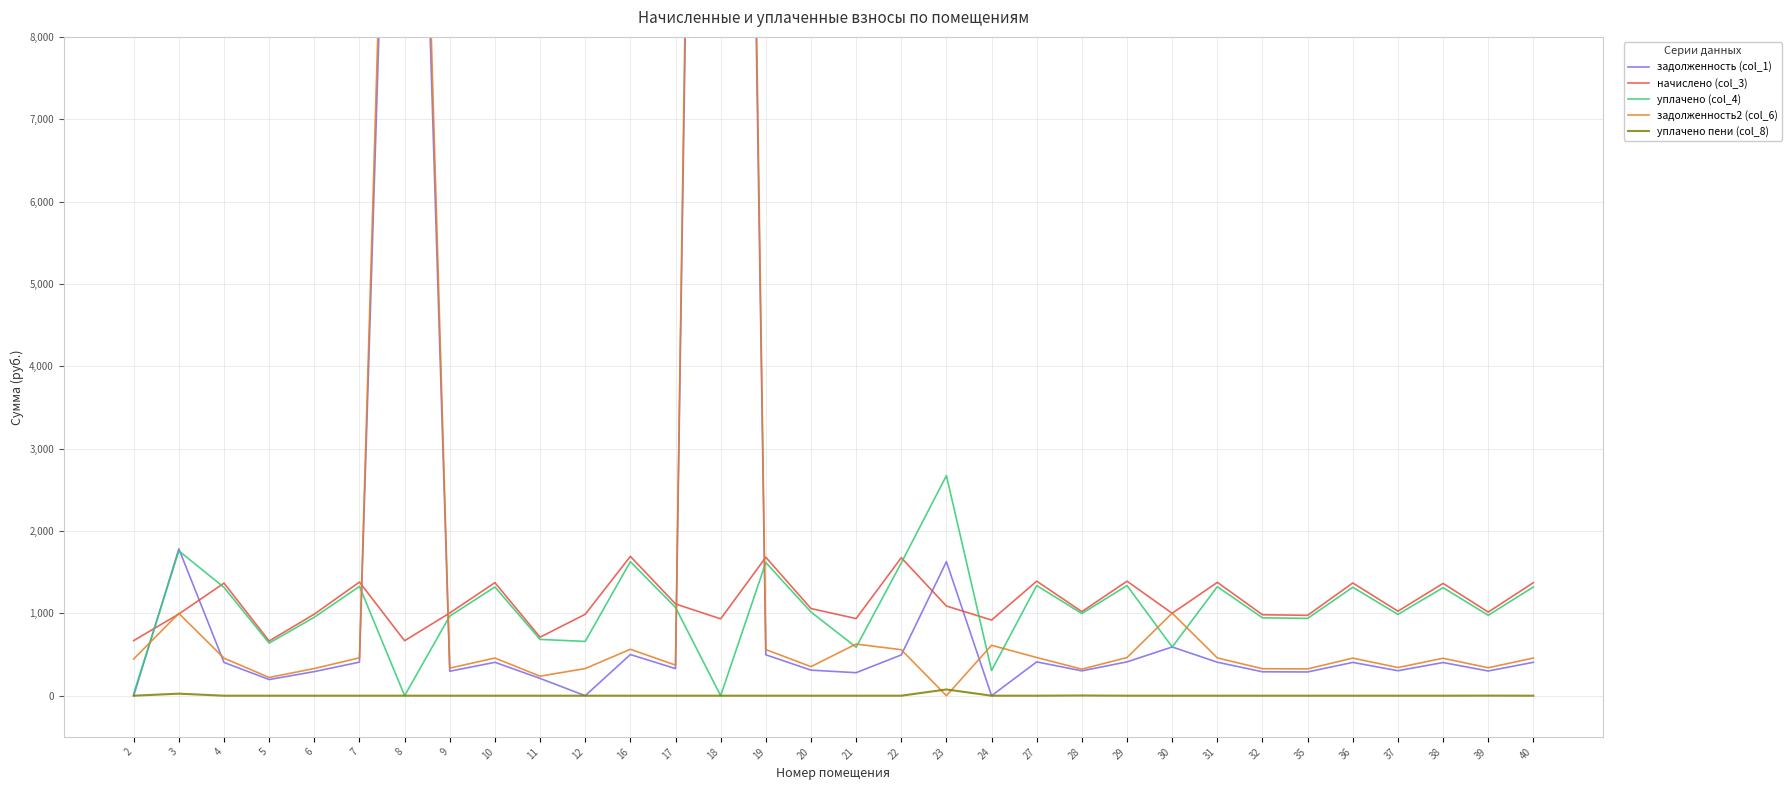

What is the average value of the уплачено пени (col_8) series?

3.2